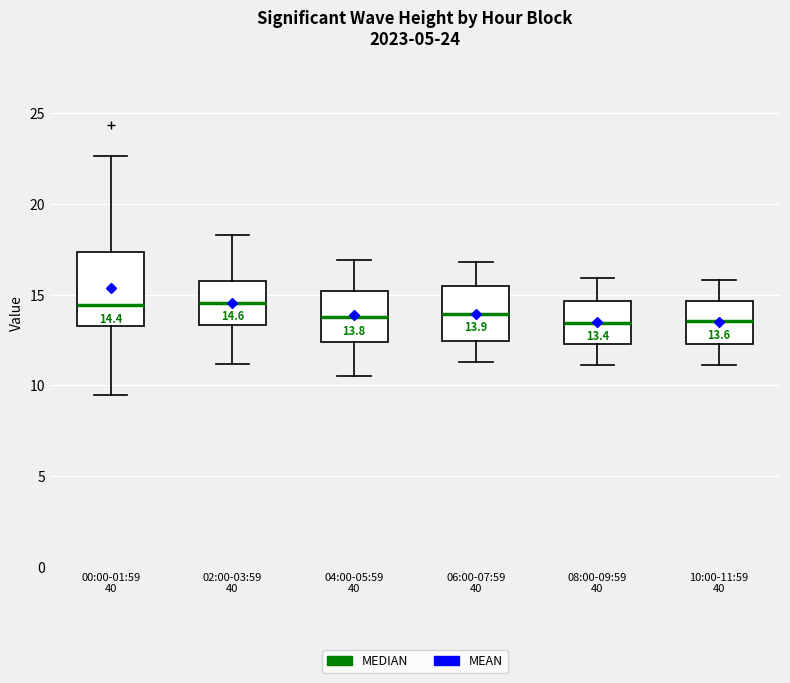

Comparing the boxes themselves (not the whiskers), which one is the tallest?

00:00-01:59 40